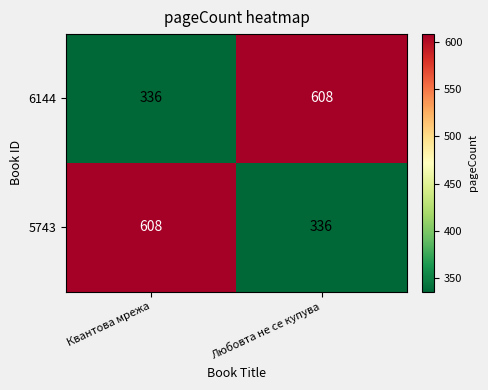

What is the difference between the 6144 values at Любовта не се купува and Квантова мрежа?

272